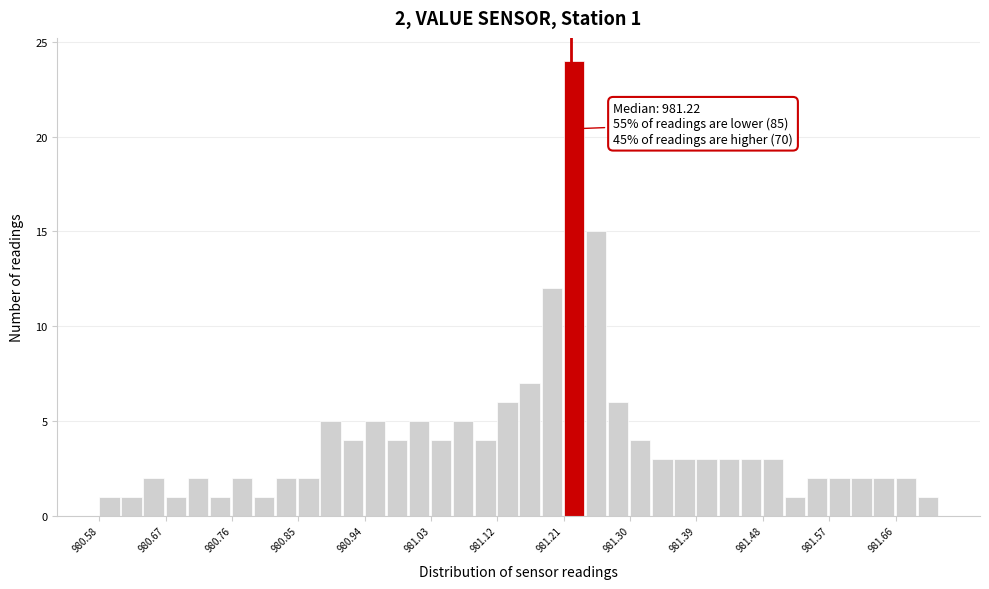

Around what value on the x-axis is the tallest bar? Give the approximate position of its centre, as read against the axis.

981.22